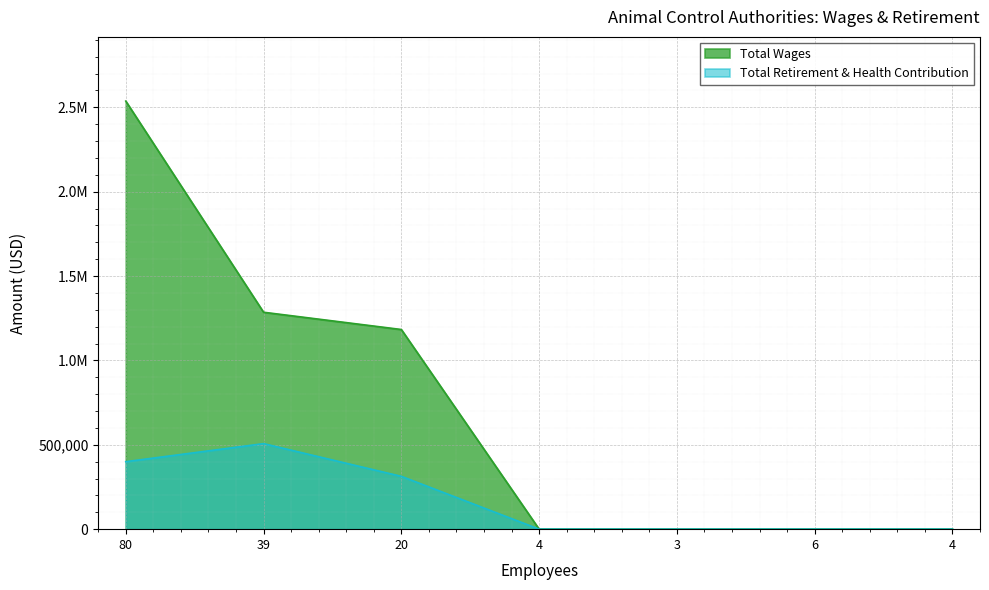

How many positive values does the Total Wages series have?

3